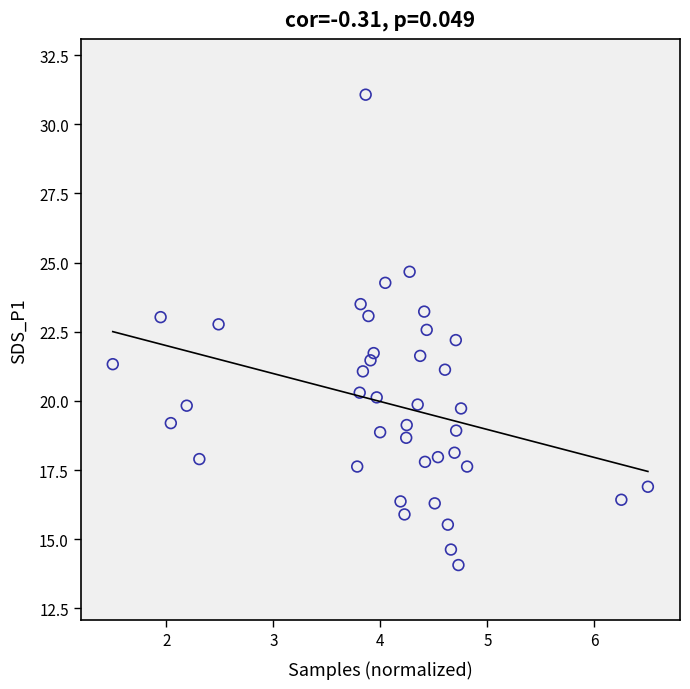

What is the range of Y values (max minus min)?

17.0